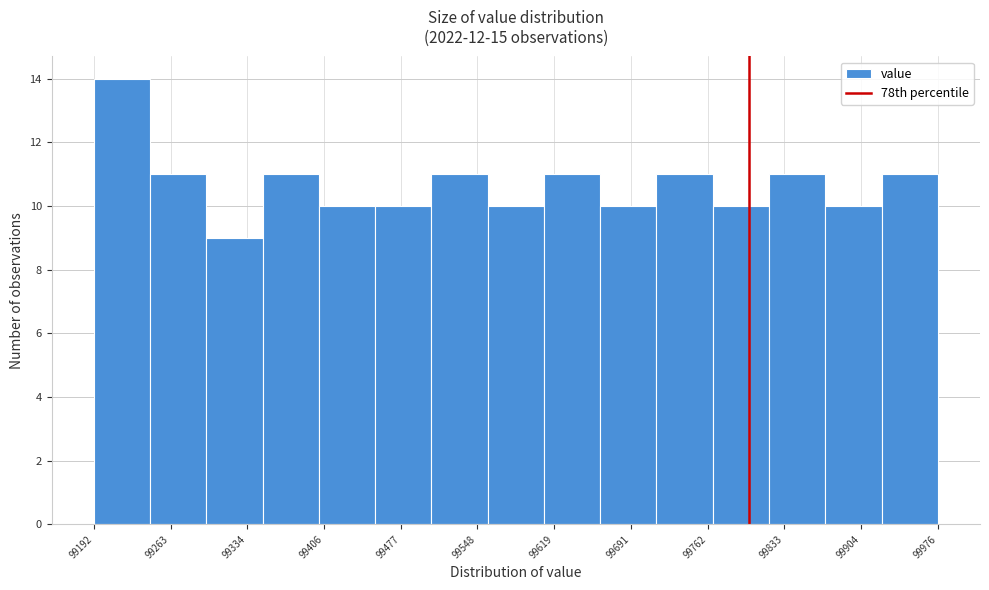

Which range on the x-axis has the tallest bar?

99190 to 99240